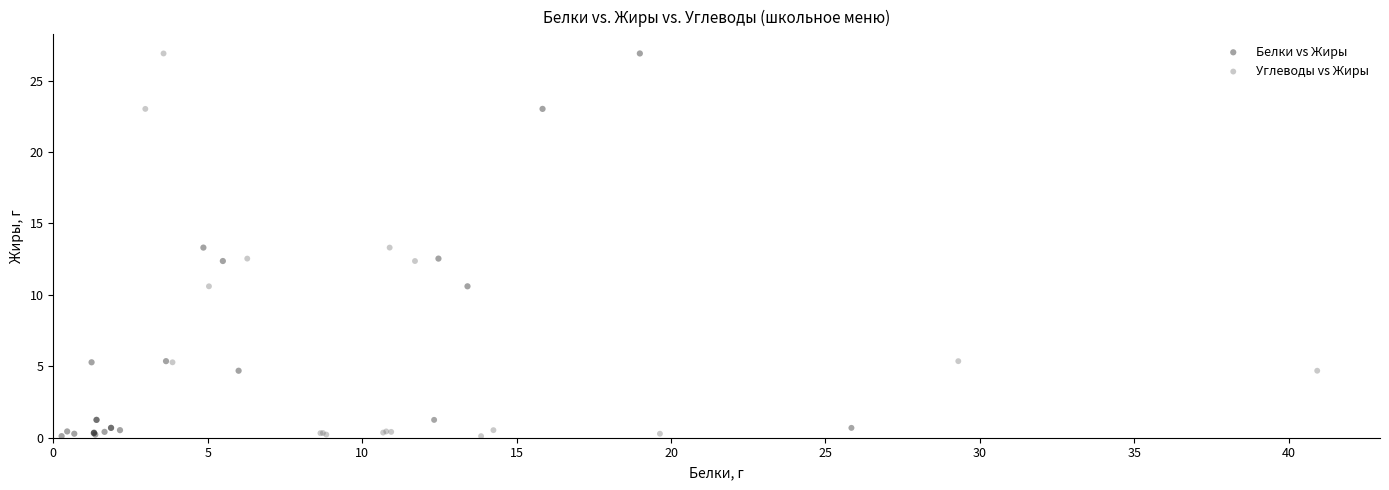

What are all the series names shown in the legend?

Белки vs Жиры, Углеводы vs Жиры